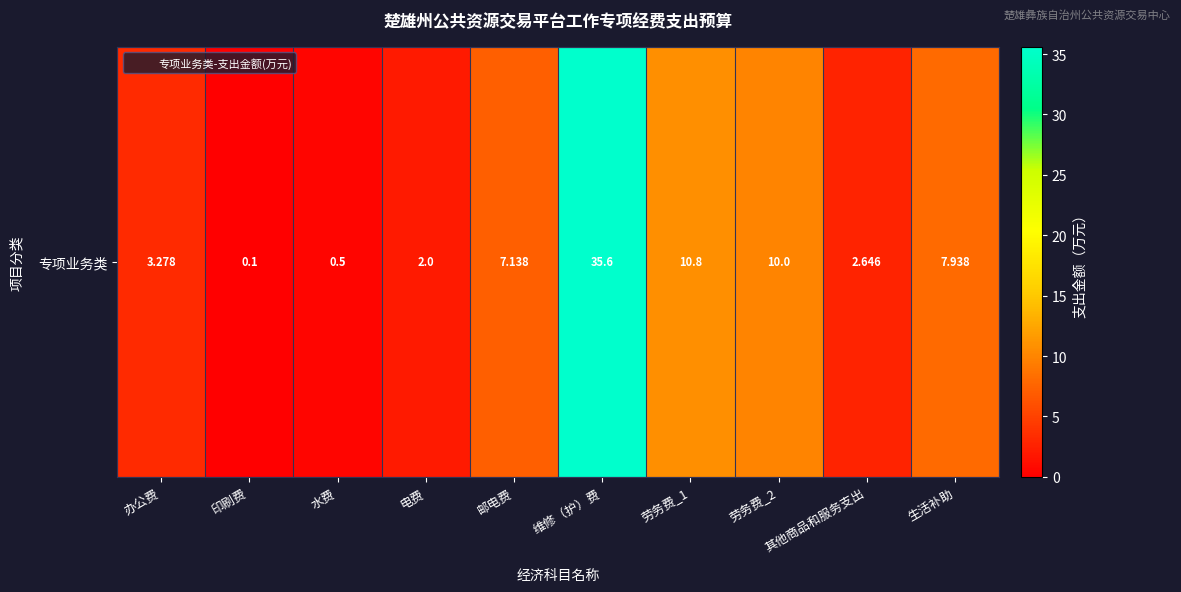

Read the value at 维修（护）费.

35.6